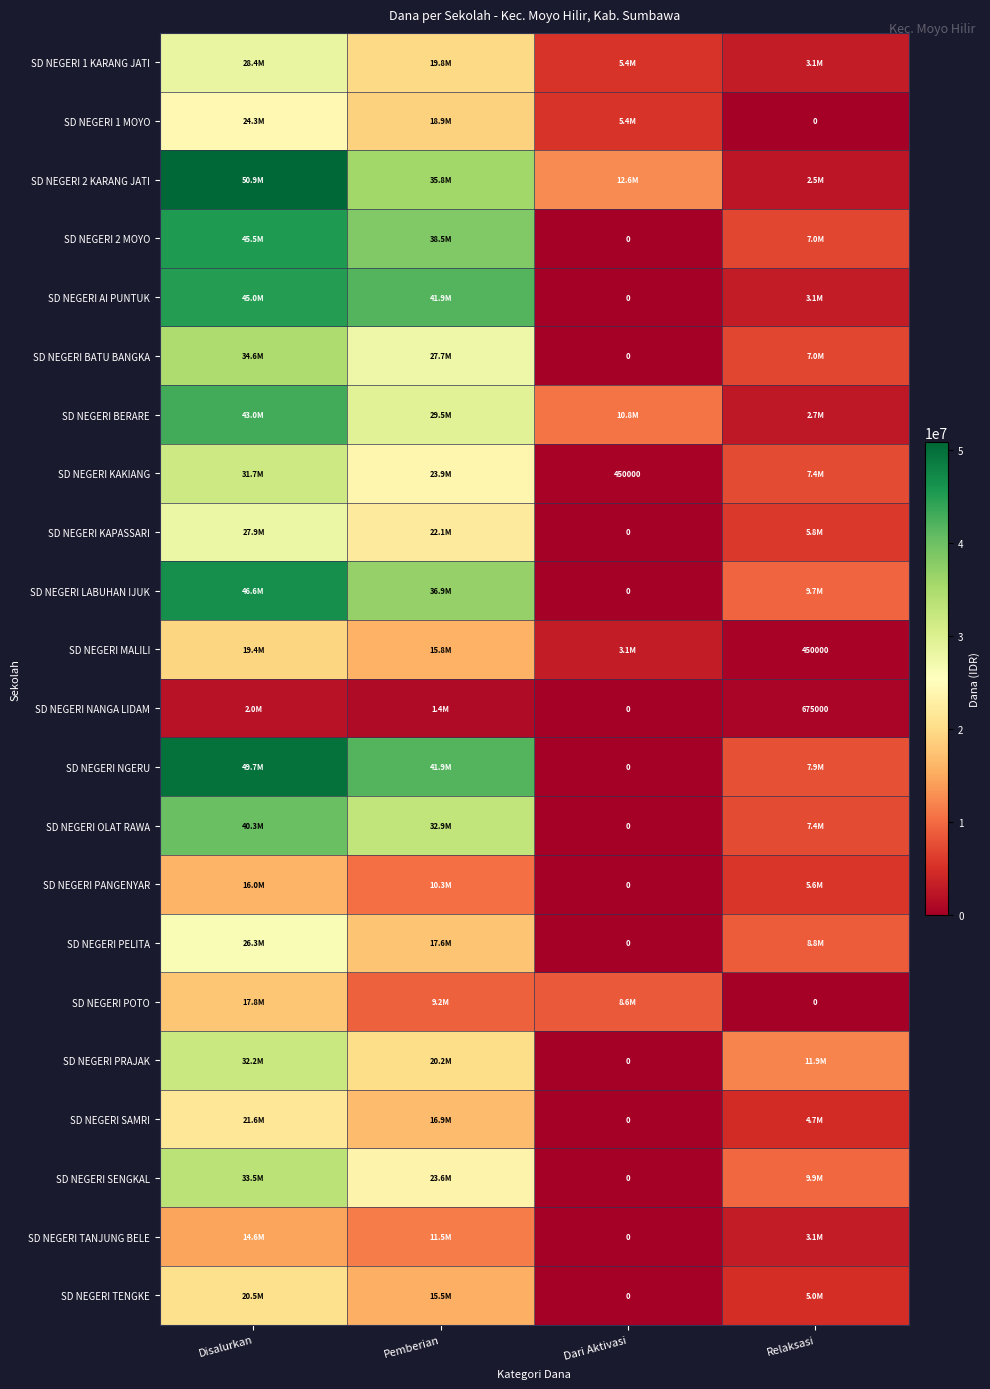

The value of SD NEGERI MALILI at Relaksasi is 135721. True or false?

False